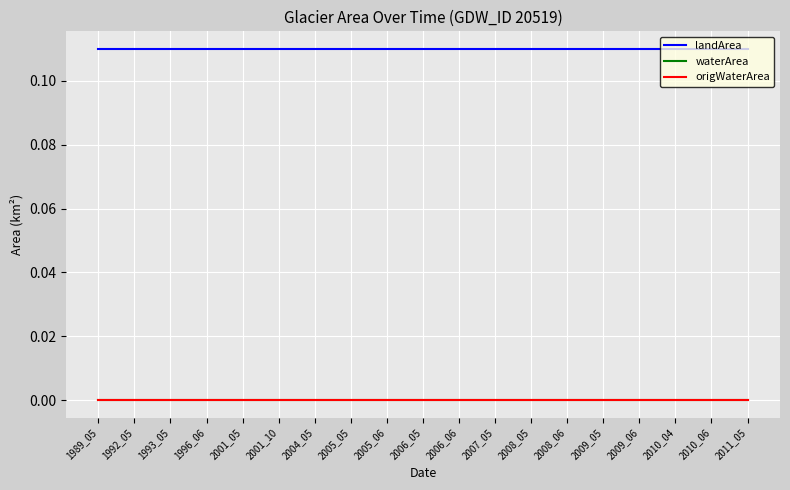

Is this an area chart (filled region under the line)?

No